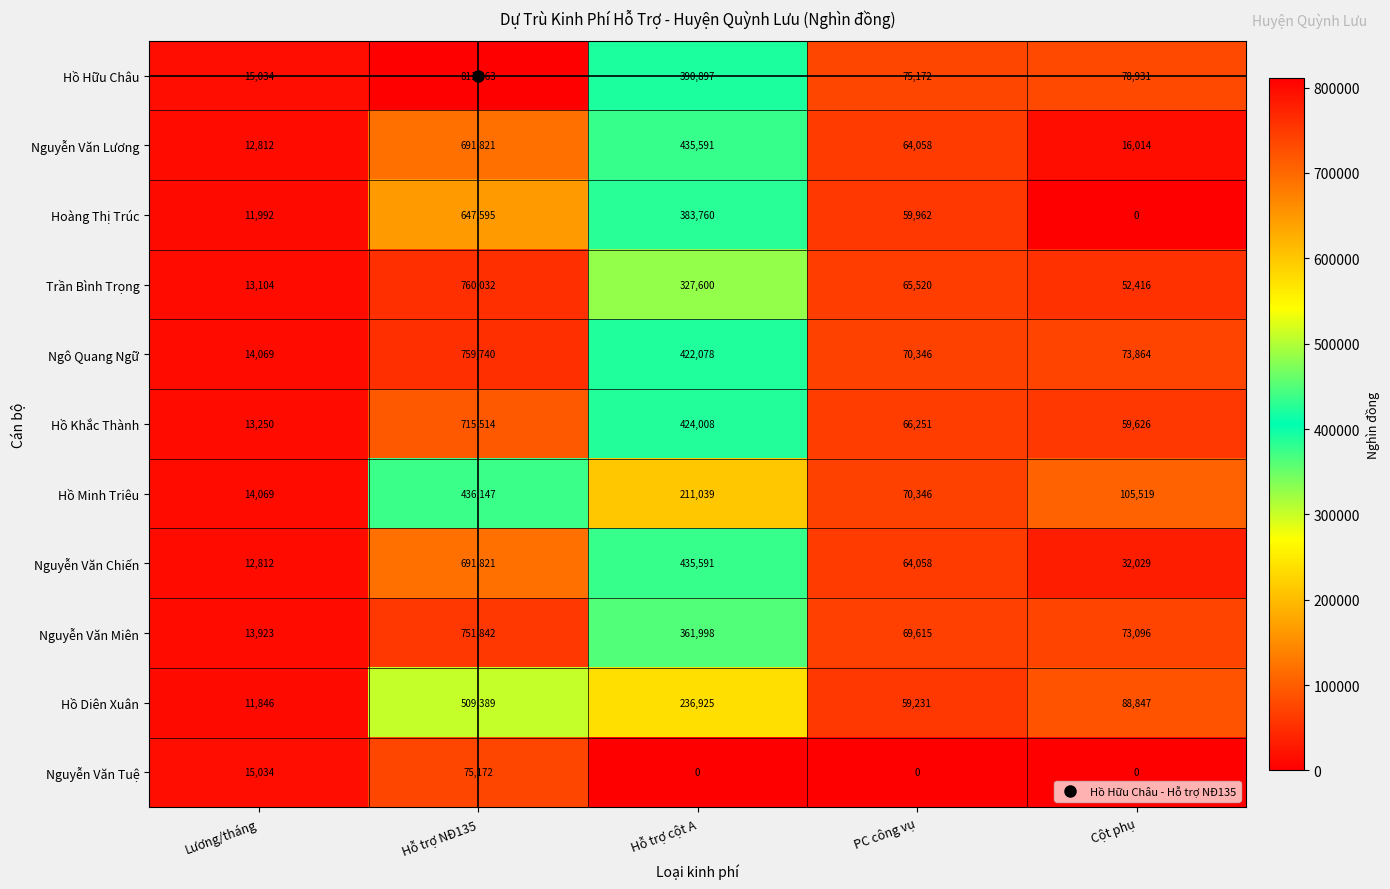

Between Hỗ trợ NĐ135 and PC công vụ, which series saw the biggest shift?

Hồ Hữu Châu